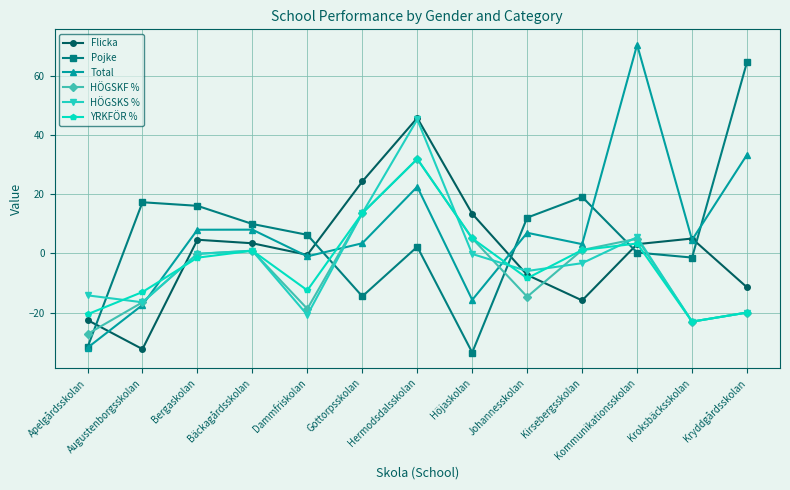

How many distinct data groups are displayed?

6